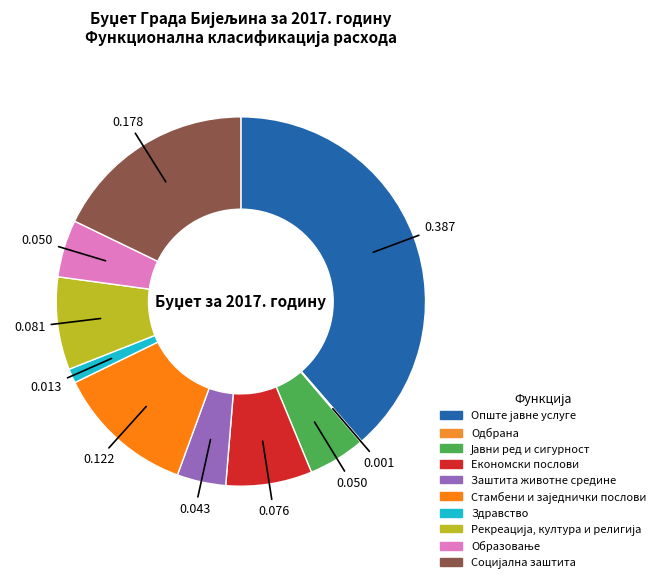

To the nearest percent, what portion does Рекреација, култура и религија represent?

8%